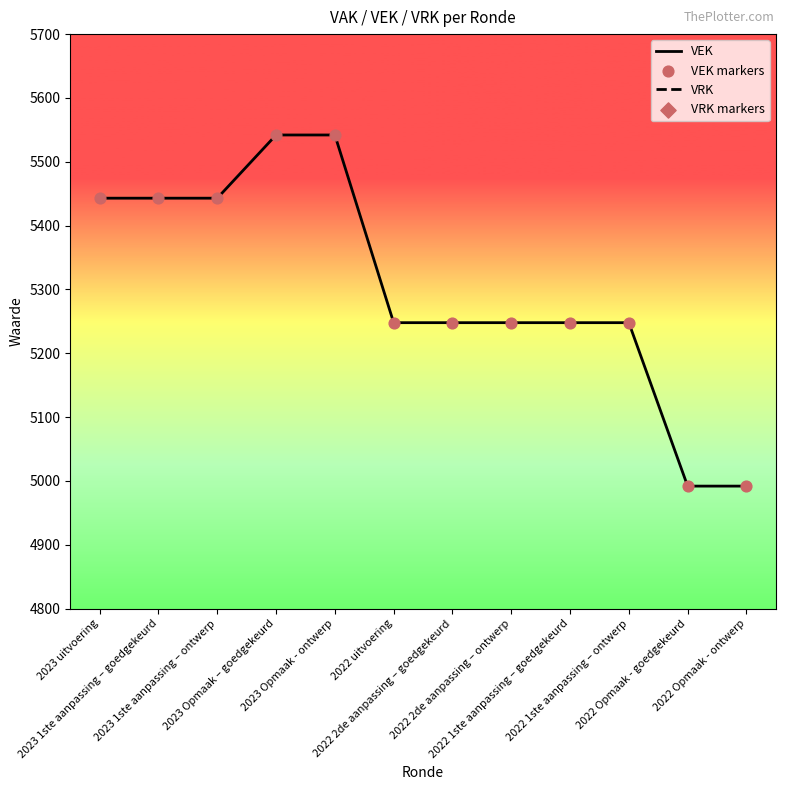

Which series reaches the maximum Y coordinate?

VEK